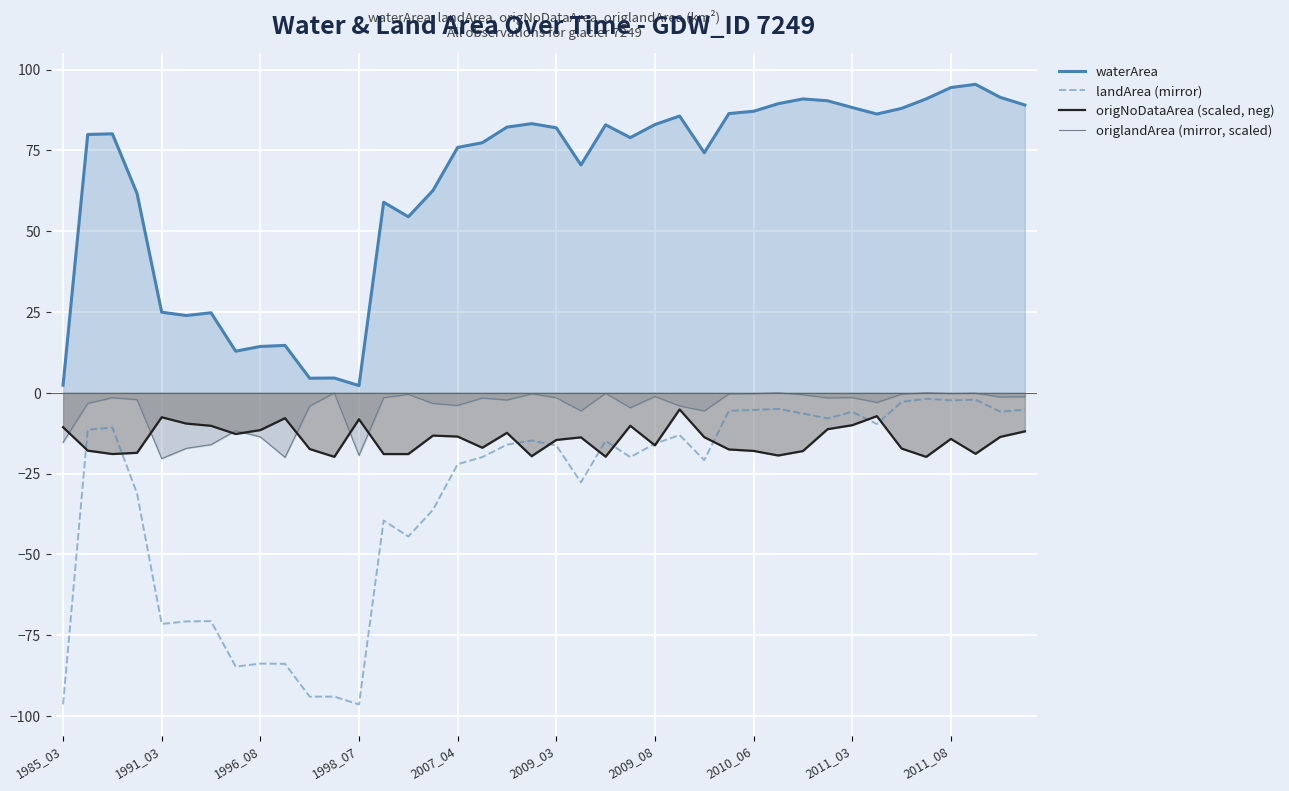

Reading right to left, extract all data points from this chart.

waterArea: 89.1	91.4	95.5	94.5	91.0	88.0	86.3	88.3	90.4	90.9	89.5	87.1	86.4	74.3	85.7	83.0	79.0	82.9	70.5	82.0	83.3	82.2	77.4	75.9	62.6	54.5	59.0	2.2	4.6	4.5	14.7	14.3	12.9	24.8	23.9	24.9	61.7	80.2	79.9	2.4
landArea (mirror): -5.3	-5.8	-2.1	-2.3	-1.8	-2.8	-9.7	-5.9	-7.9	-6.4	-5.0	-5.3	-5.6	-20.8	-13.1	-15.8	-19.9	-14.9	-27.7	-16.3	-14.7	-16.0	-19.9	-22.1	-36.2	-44.5	-39.5	-96.5	-94.0	-94.0	-83.9	-83.8	-84.7	-70.7	-70.7	-71.5	-31.1	-10.7	-11.4	-96.4
origNoDataArea (scaled, neg): -11.9	-13.7	-18.9	-14.3	-19.8	-17.2	-7.2	-10.0	-11.3	-18.0	-19.4	-18.0	-17.5	-13.7	-5.1	-16.2	-10.2	-19.8	-13.8	-14.6	-19.6	-12.4	-17.0	-13.5	-13.2	-18.9	-19.0	-8.2	-19.8	-17.4	-7.8	-11.5	-12.7	-10.2	-9.5	-7.6	-18.6	-18.9	-17.9	-10.6
origlandArea (mirror, scaled): -1.2	-1.3	-0.1	-0.2	-0.0	-0.4	-3.0	-1.5	-1.6	-0.6	-0.0	-0.3	-0.3	-5.6	-4.0	-1.1	-4.6	-0.1	-5.6	-1.5	-0.3	-2.2	-1.6	-3.9	-3.3	-0.5	-1.5	-19.4	-0.1	-4.1	-20.0	-13.6	-11.7	-16.0	-17.2	-20.3	-2.1	-1.5	-3.3	-15.3